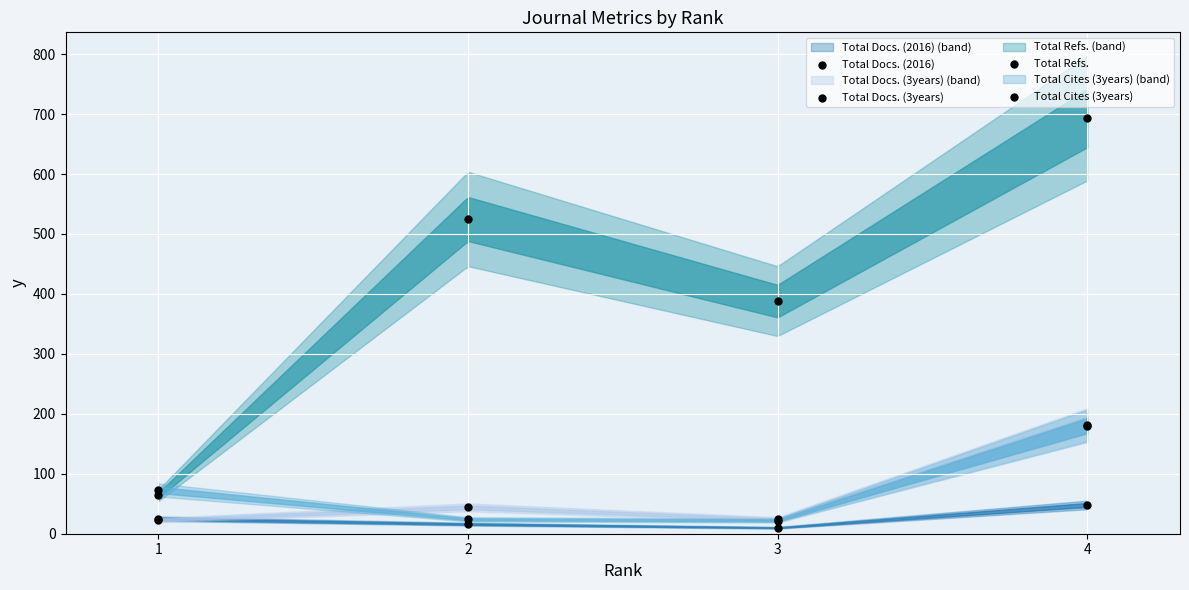

What are all the series names shown in the legend?

Total Docs. (2016), Total Docs. (3years), Total Refs., Total Cites (3years)